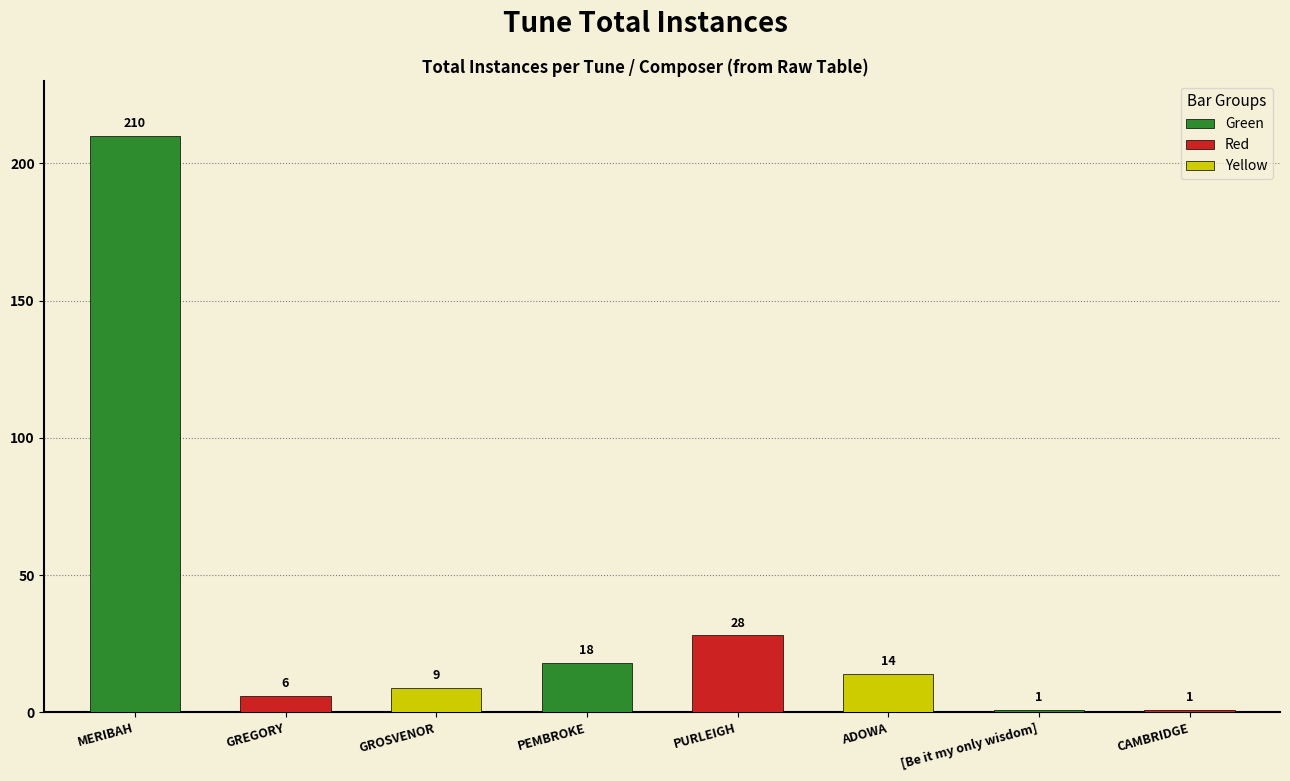

What is the difference between the second highest and second lowest values?

27